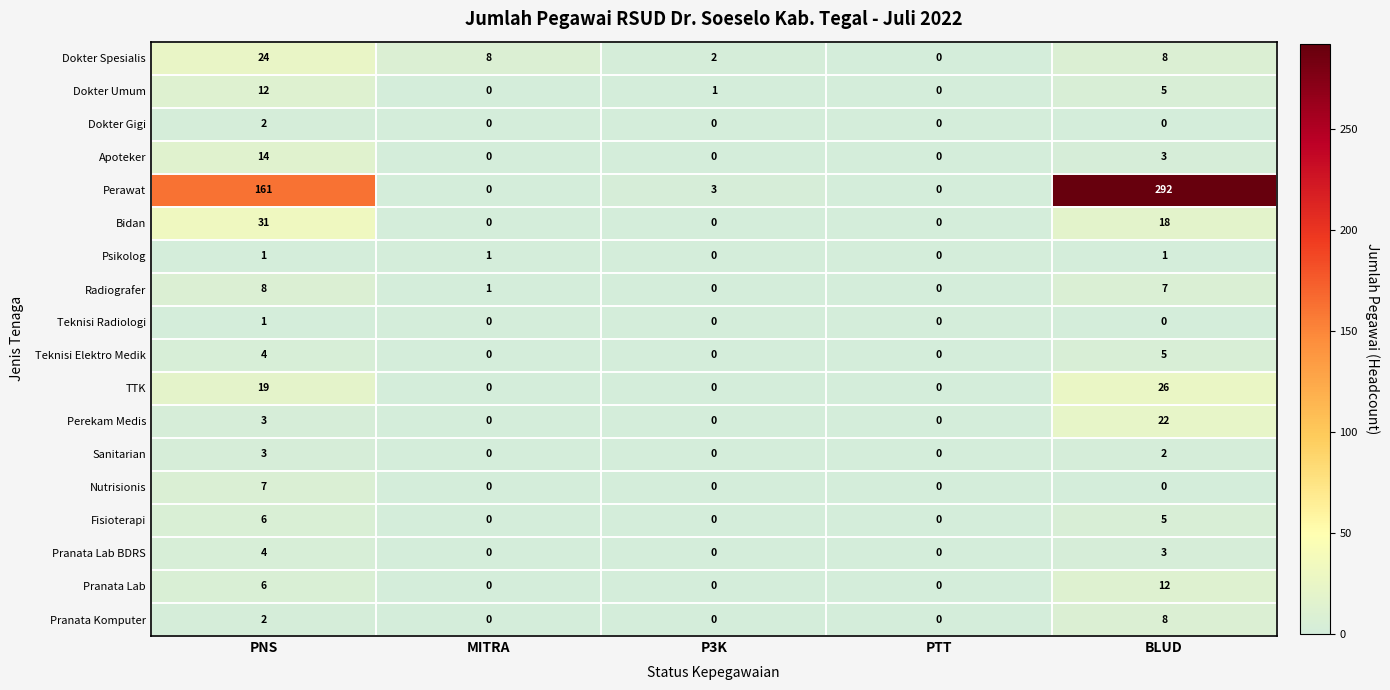

Count the number of categories in the chart.

5